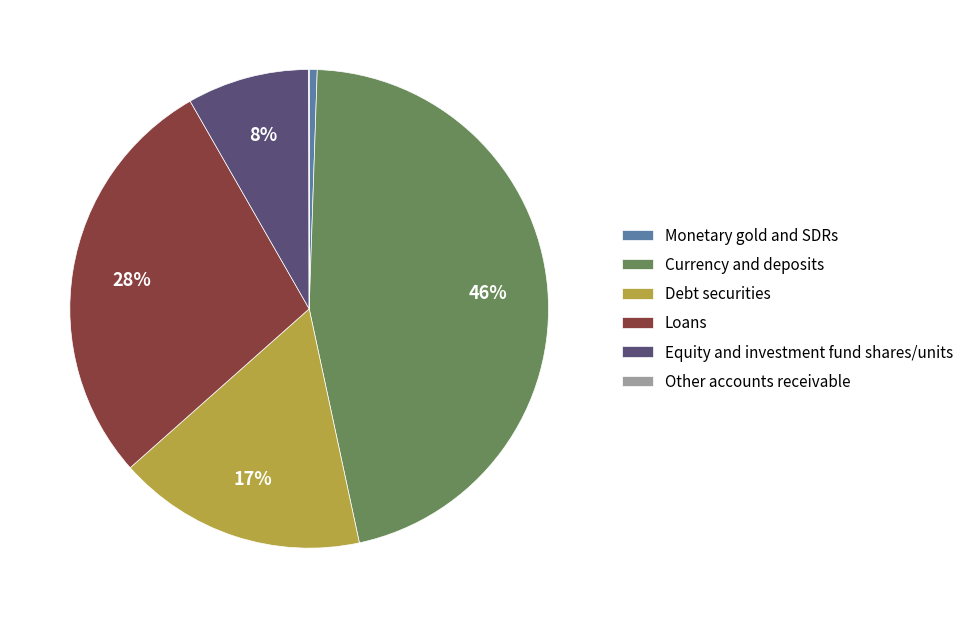

Is Loans the majority of the pie?

No